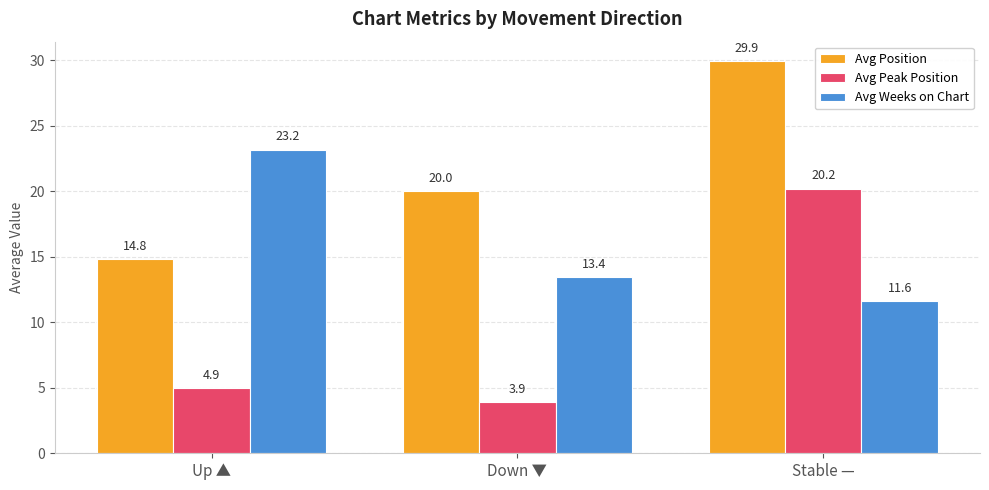

What is the difference between the maximum and minimum values in the Avg Weeks on Chart series?

11.6